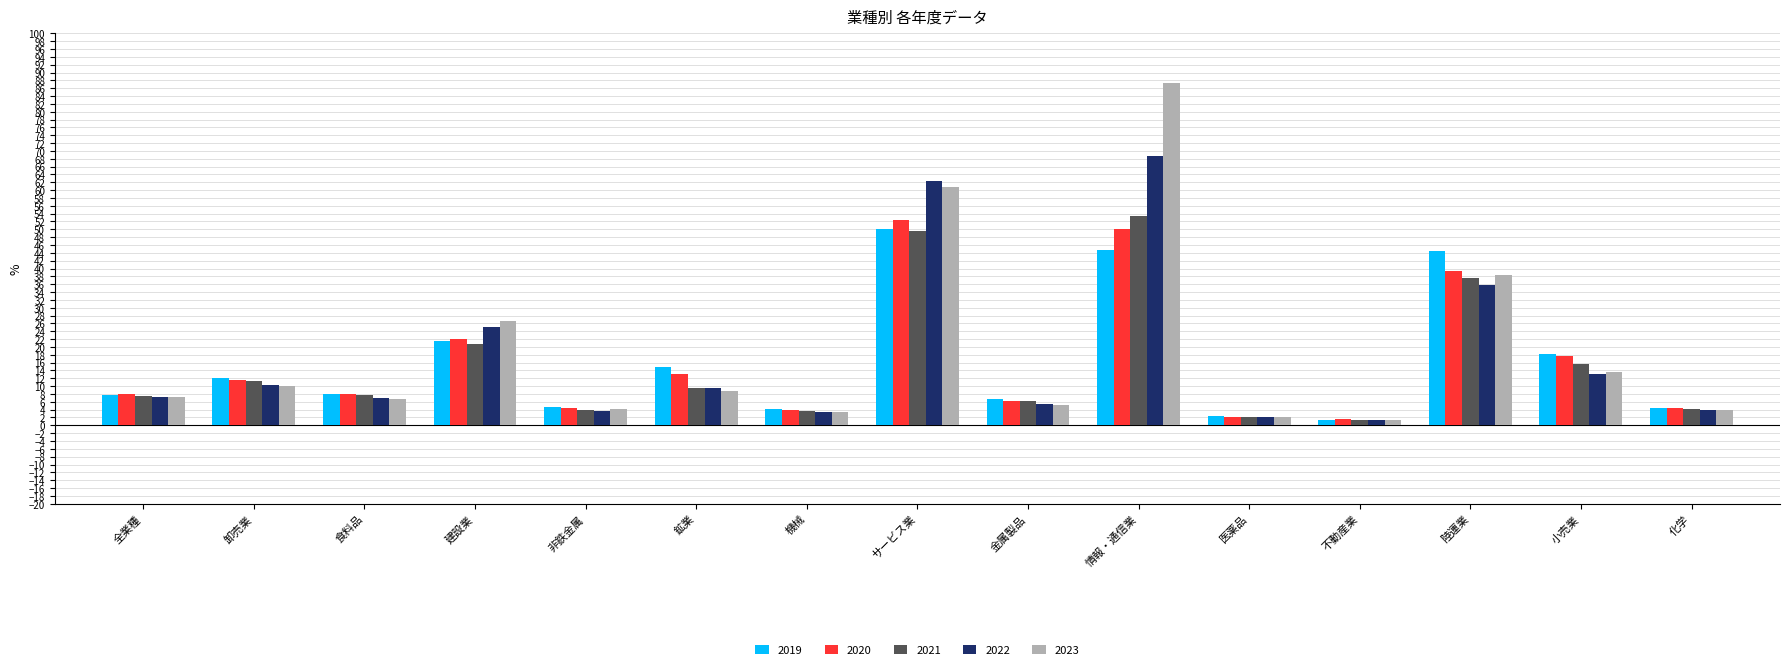

Are the bars horizontal?

No